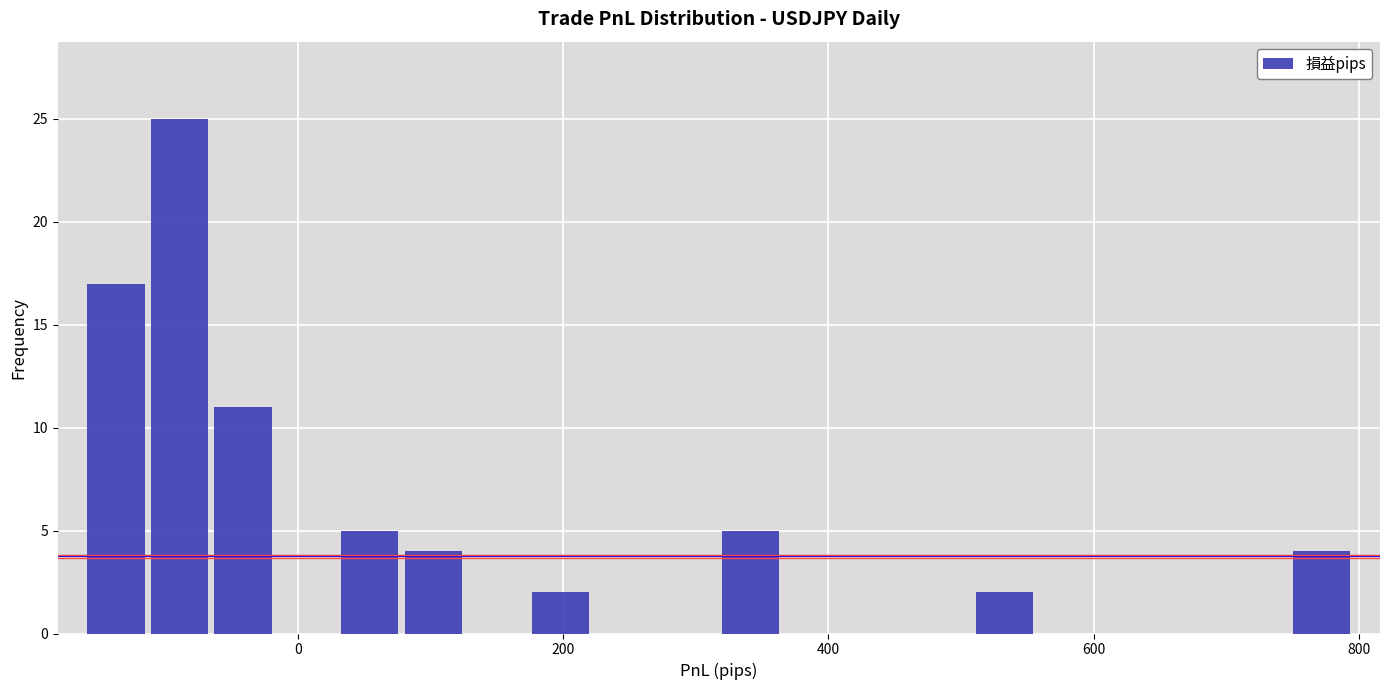

Around what value on the x-axis is the tallest bar? Give the approximate position of its centre, as read against the axis.

-80